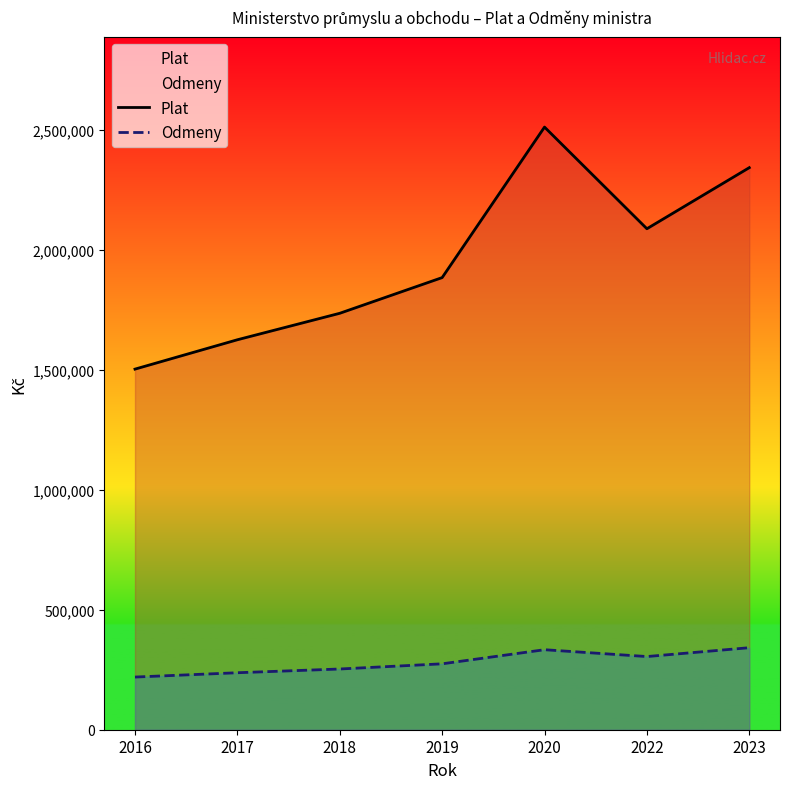

What is the maximum value shown in the chart?

2512800